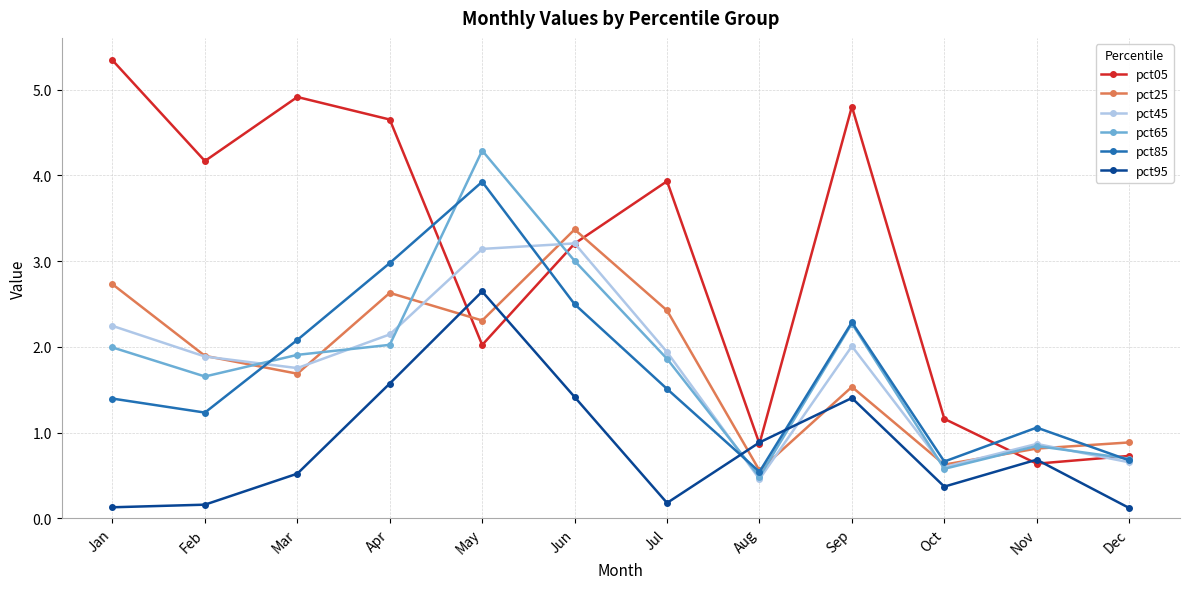

What is the difference between the maximum and second lowest values in the pct45 series?

2.6